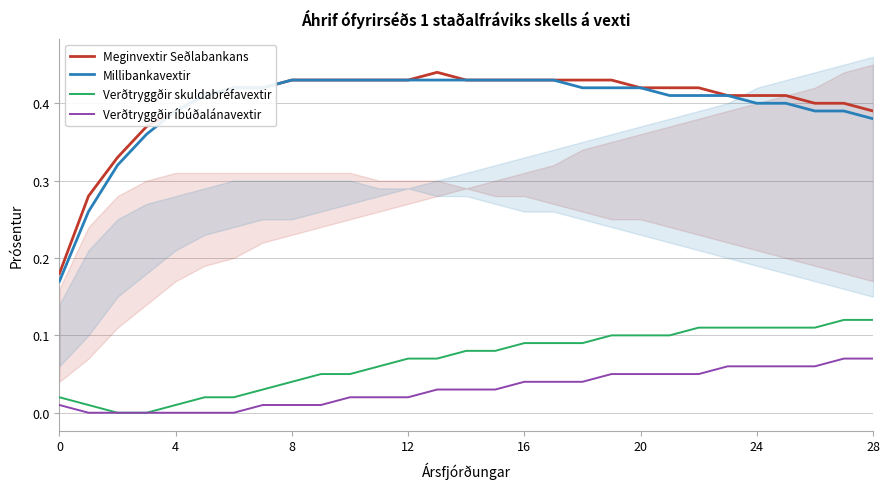

Which series has the largest range (max minus min)?

Meginvextir Seðlabankans